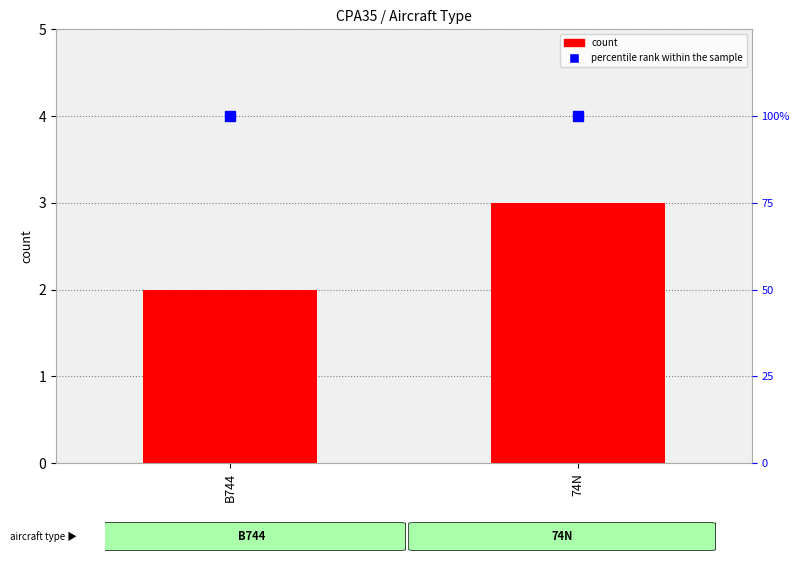

List the series in order of their overall mean, lowest first.

count, percentile rank within the sample